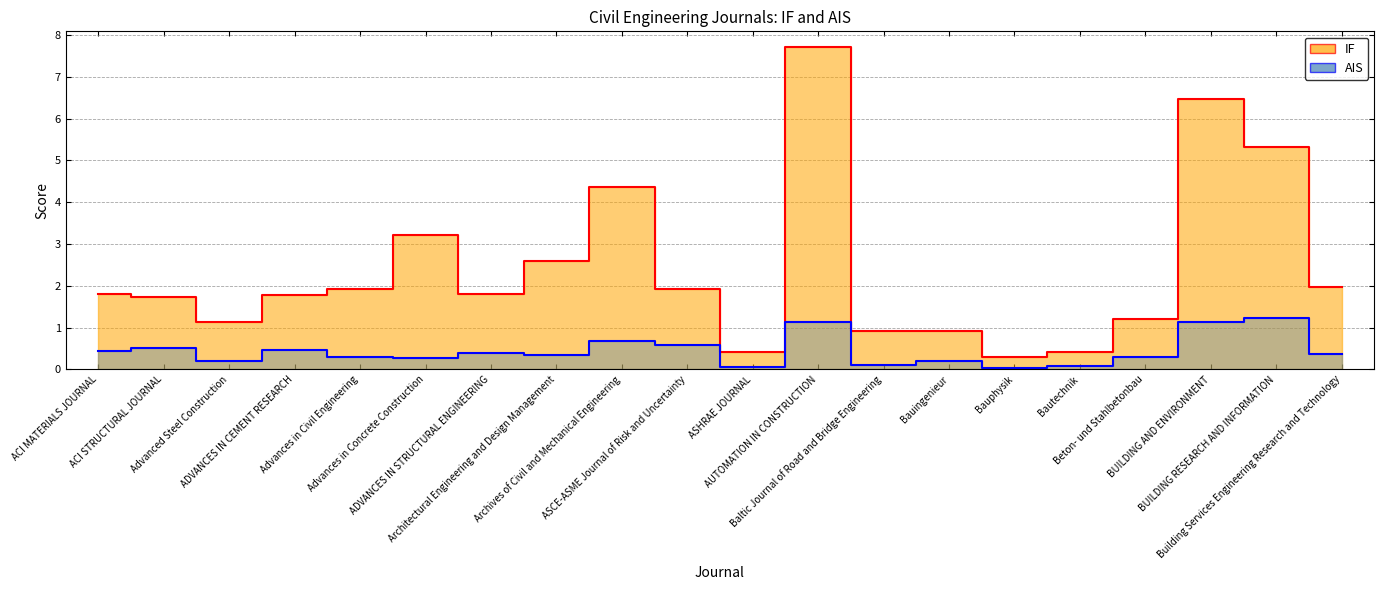

Does the chart display data point markers on the line(s)?

No